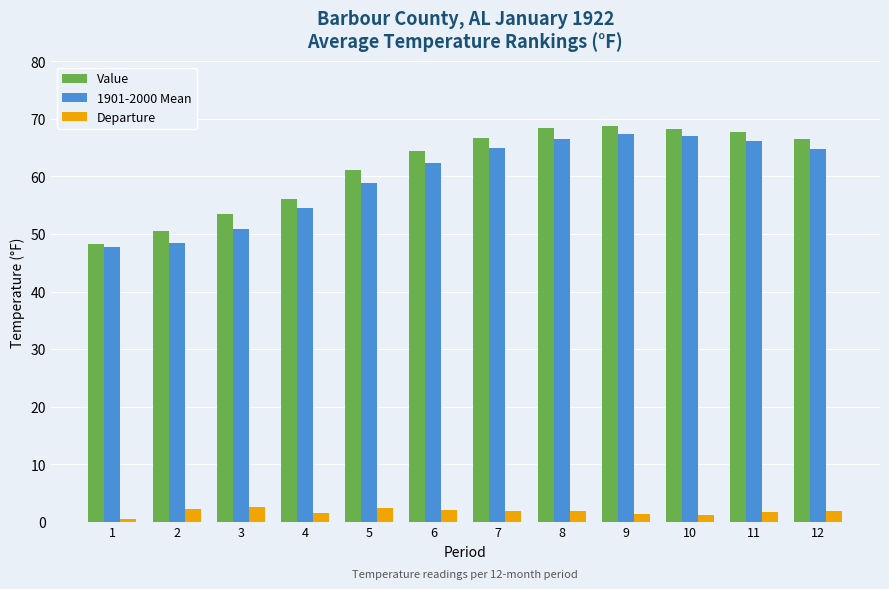

At how many categories does at least one series exceed 11?

12